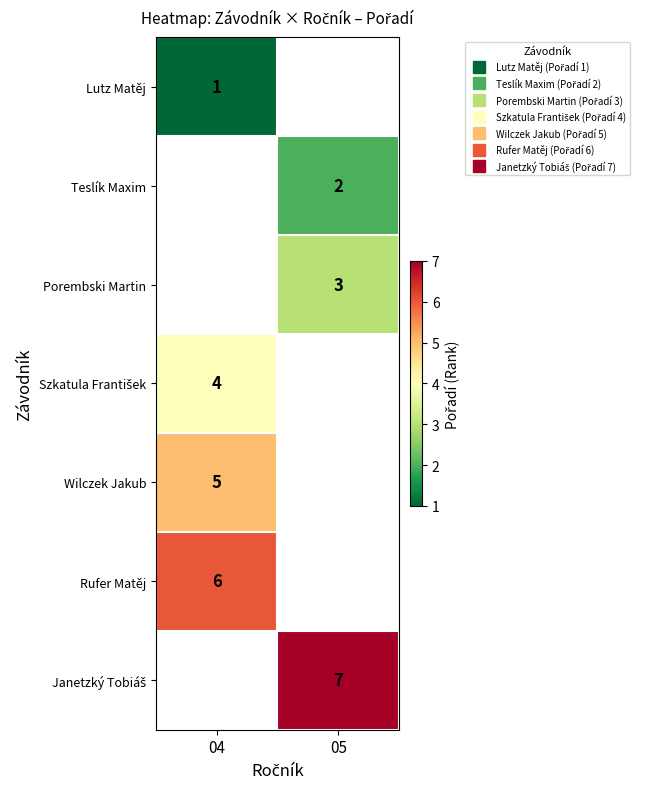

Where is Rufer Matěj nearest to the value 6?

04